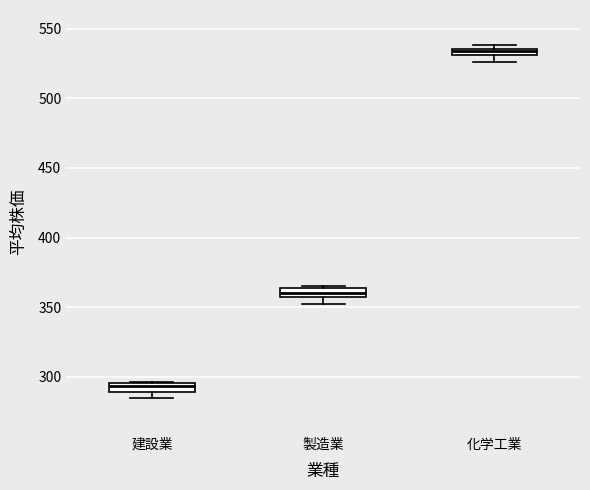

Which box's median line is the lowest?

建設業